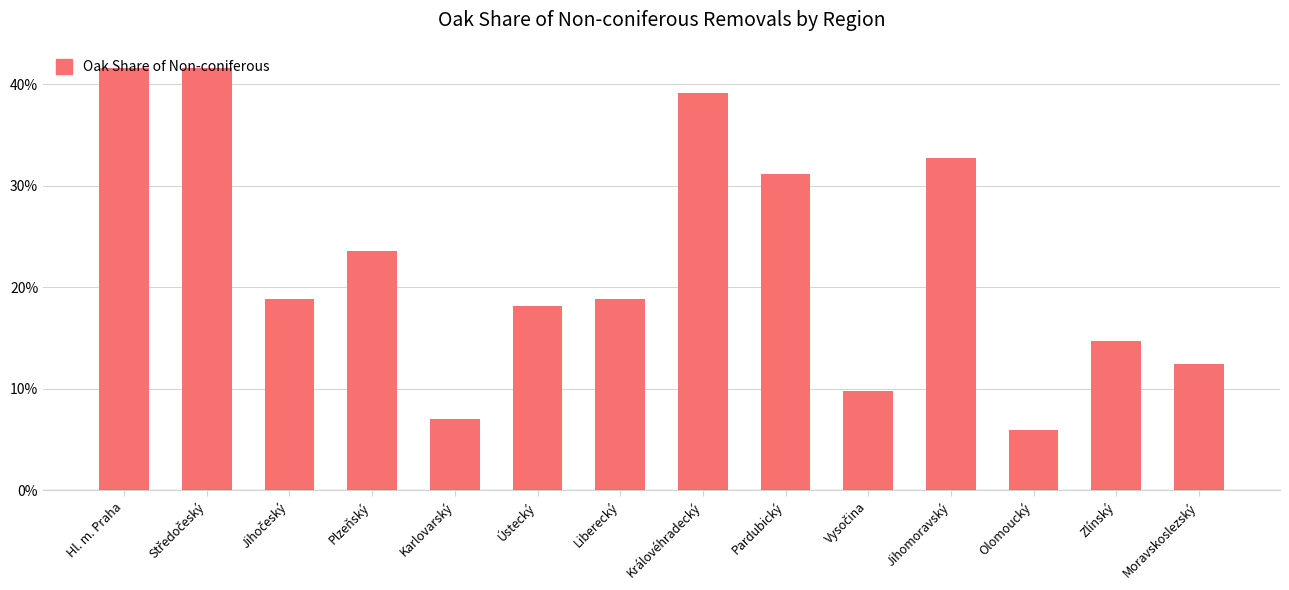

What is the change in value from Pardubický to Olomoucký?

-25.2